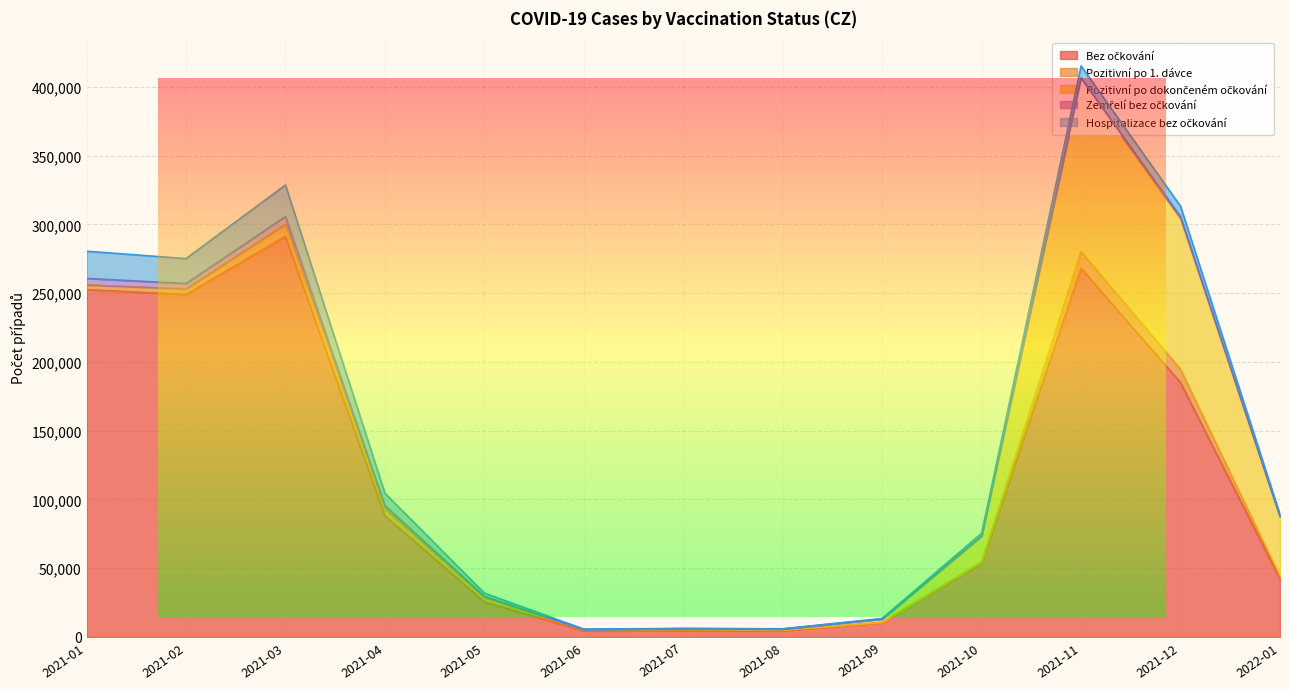

What is the label of the 9th point from the right?

2021-05